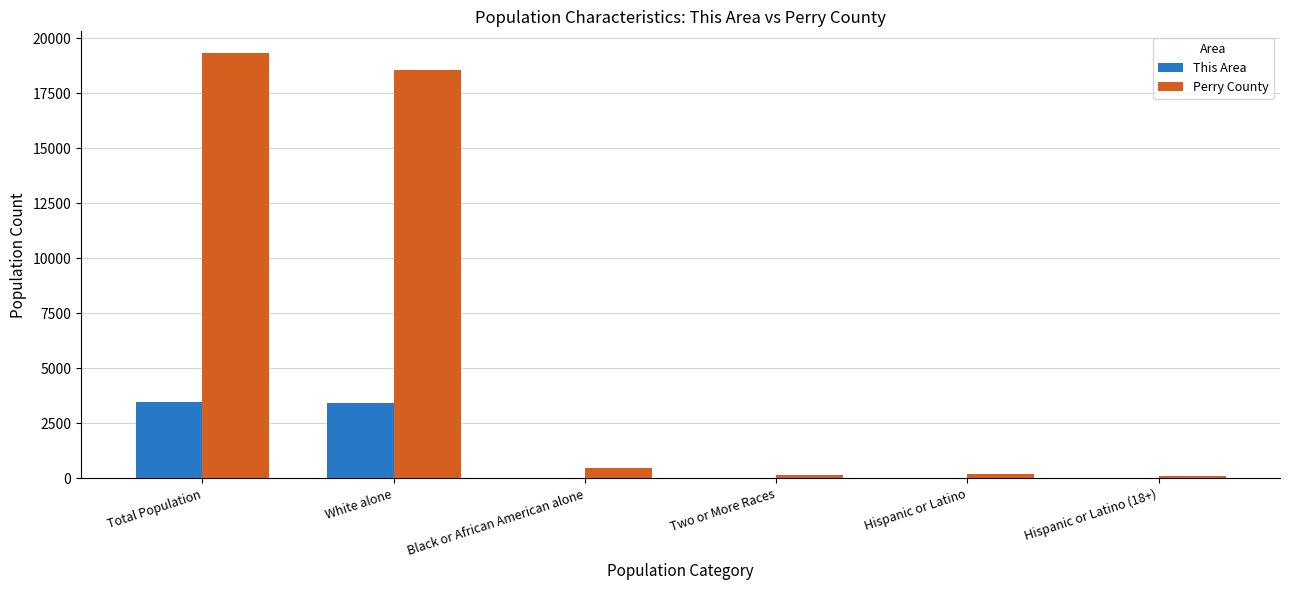

What is the maximum value shown in the chart?

19338